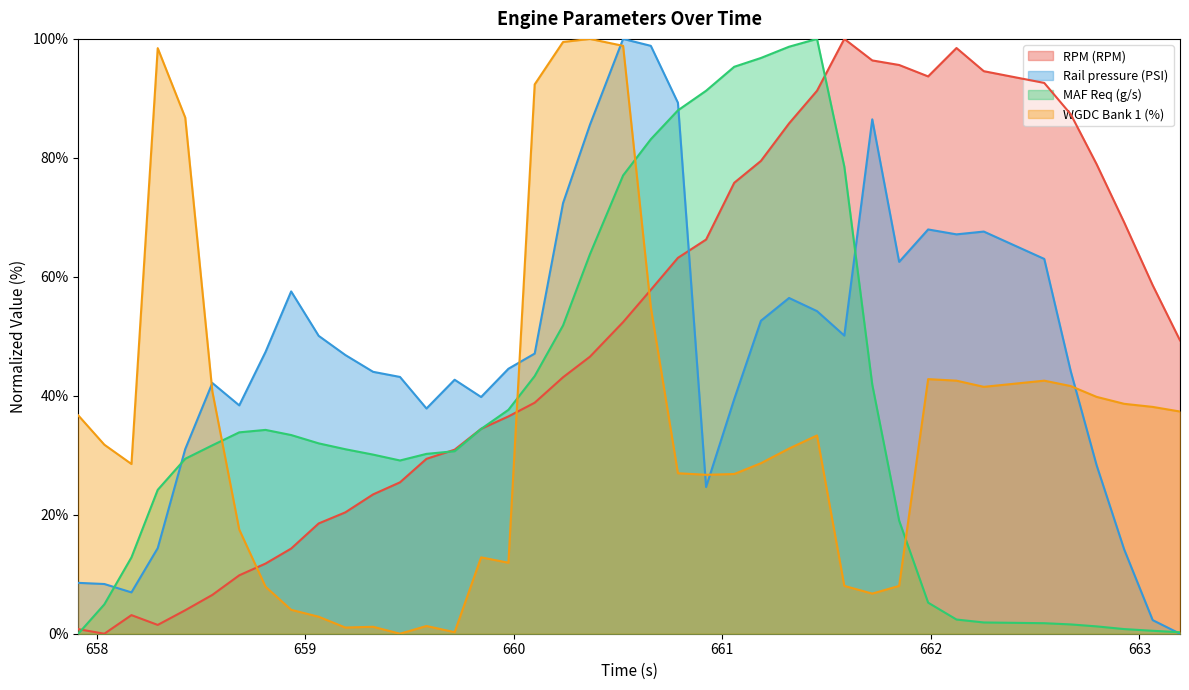

List the labels in order of Rail pressure (PSI) value, largest first.

660.524, 660.657, 660.787, 661.719, 660.365, 660.236, 661.987, 662.254, 662.123, 662.544, 661.848, 658.932, 661.32, 661.454, 661.185, 661.585, 659.064, 658.809, 660.1, 659.192, 659.974, 662.671, 659.325, 659.454, 659.716, 658.554, 659.843, 661.057, 658.683, 659.581, 658.424, 662.795, 660.922, 658.292, 662.927, 657.911, 658.036, 658.166, 663.064, 663.195